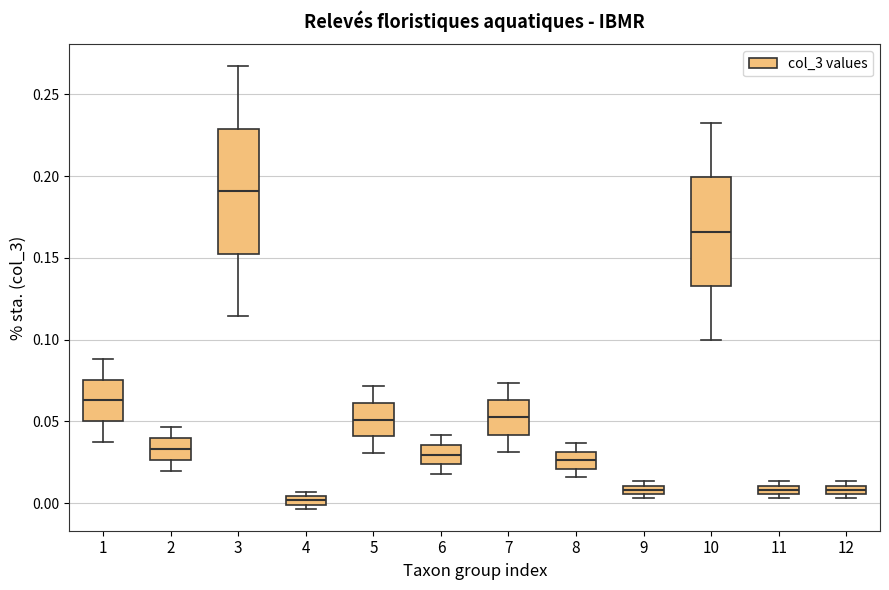

Which box has the highest median line?

3